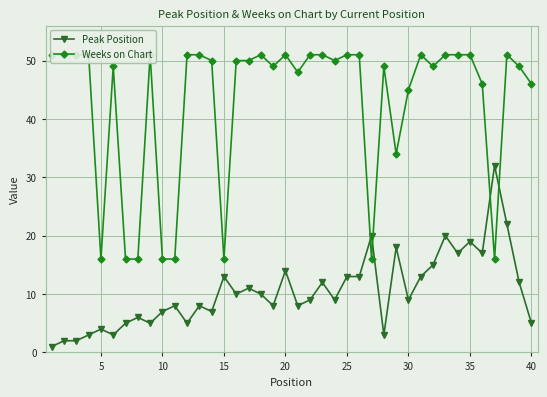

True or false: Peak Position has more than 1 points higher than both neighbors.

True